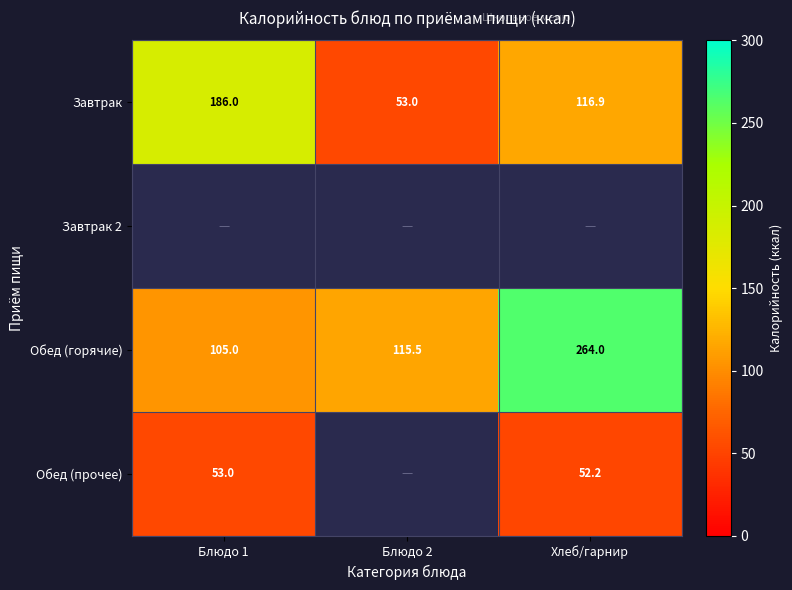

List the labels in order of Завтрак value, largest first.

Блюдо 1, Хлеб/гарнир, Блюдо 2